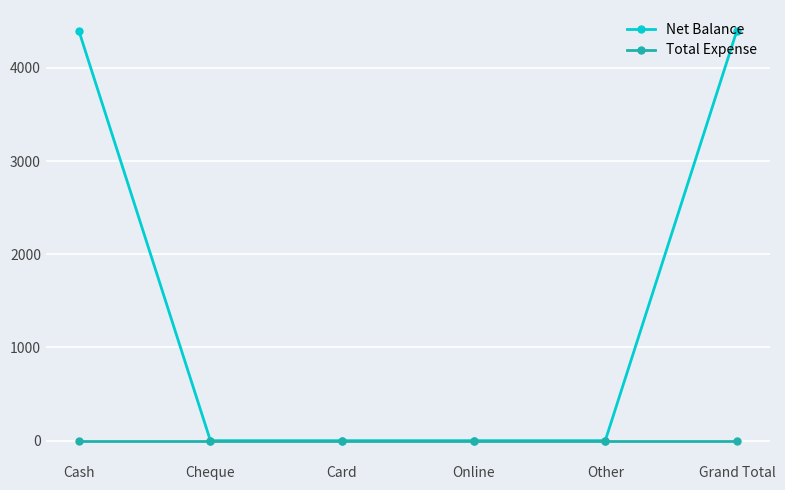

What is the total value across all series at Cash?

4400